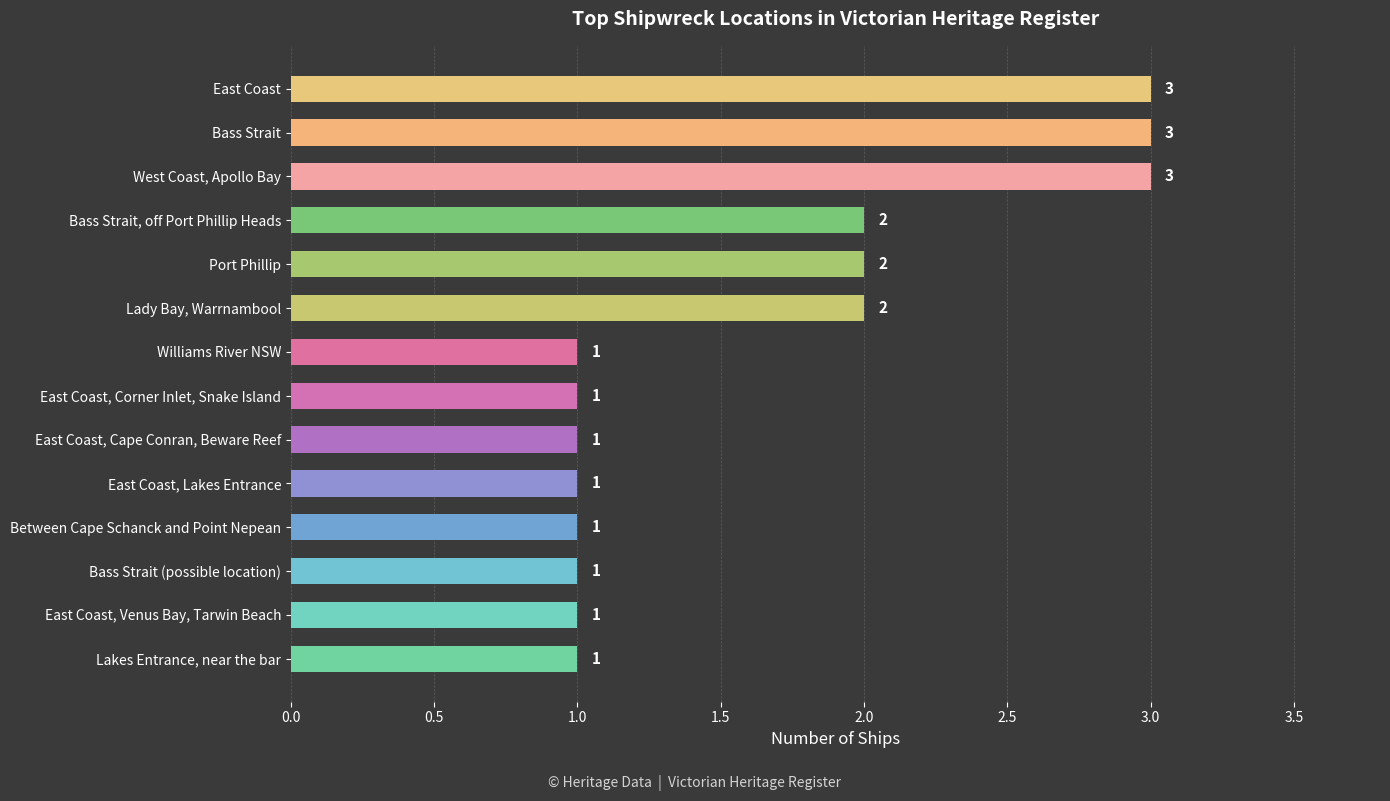

How many series are shown in this chart?

1